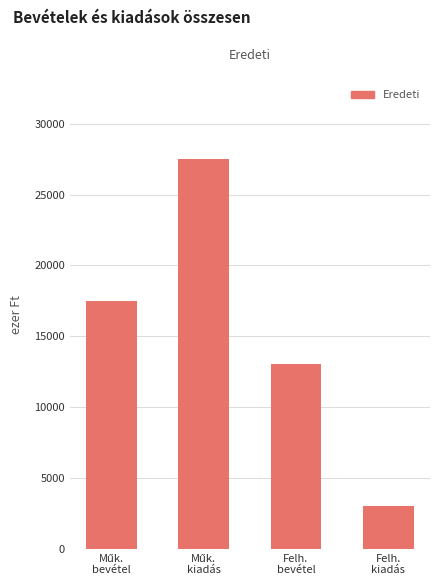

How many bars are there in total?

4